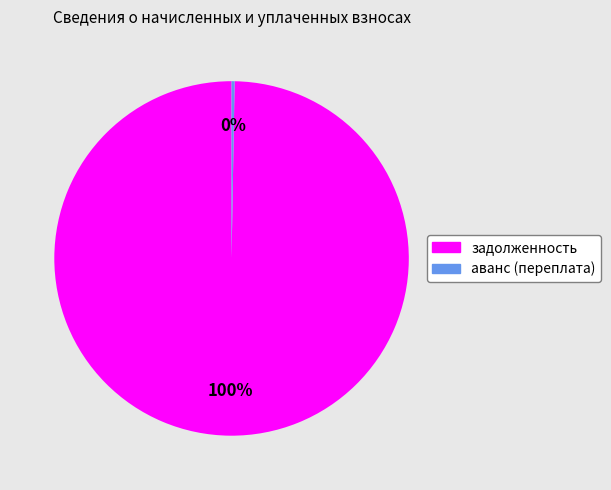

Which slice is the largest?

задолженность